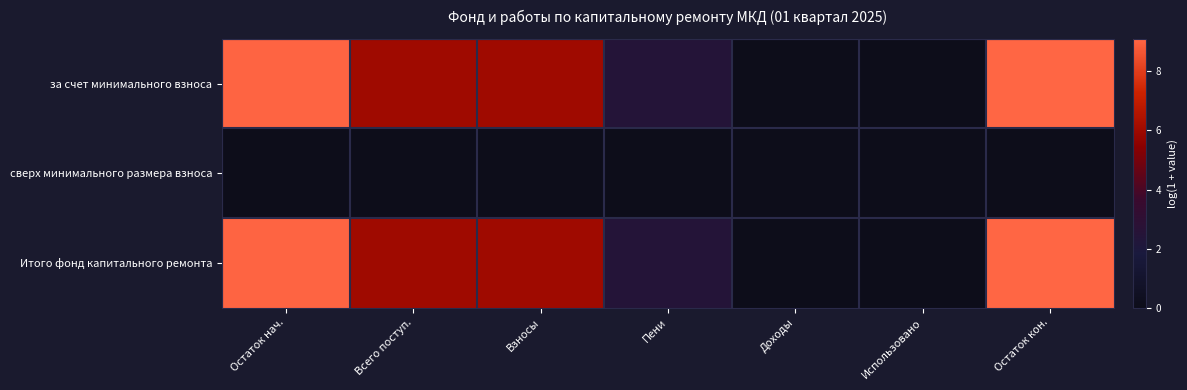

Reading right to left, transcribe all the data shown in this chart.

за счет минимального взноса: Остаток кон.=9.1	Использовано=0.0	Доходы=0.0	Пени=2.4	Взносы=6.0	Всего поступ.=6.0	Остаток нач.=9.1
сверх минимального размера взноса: Остаток кон.=0.0	Использовано=0.0	Доходы=0.0	Пени=0.0	Взносы=0.0	Всего поступ.=0.0	Остаток нач.=0.0
Итого фонд капитального ремонта: Остаток кон.=9.1	Использовано=0.0	Доходы=0.0	Пени=2.4	Взносы=6.0	Всего поступ.=6.0	Остаток нач.=9.1